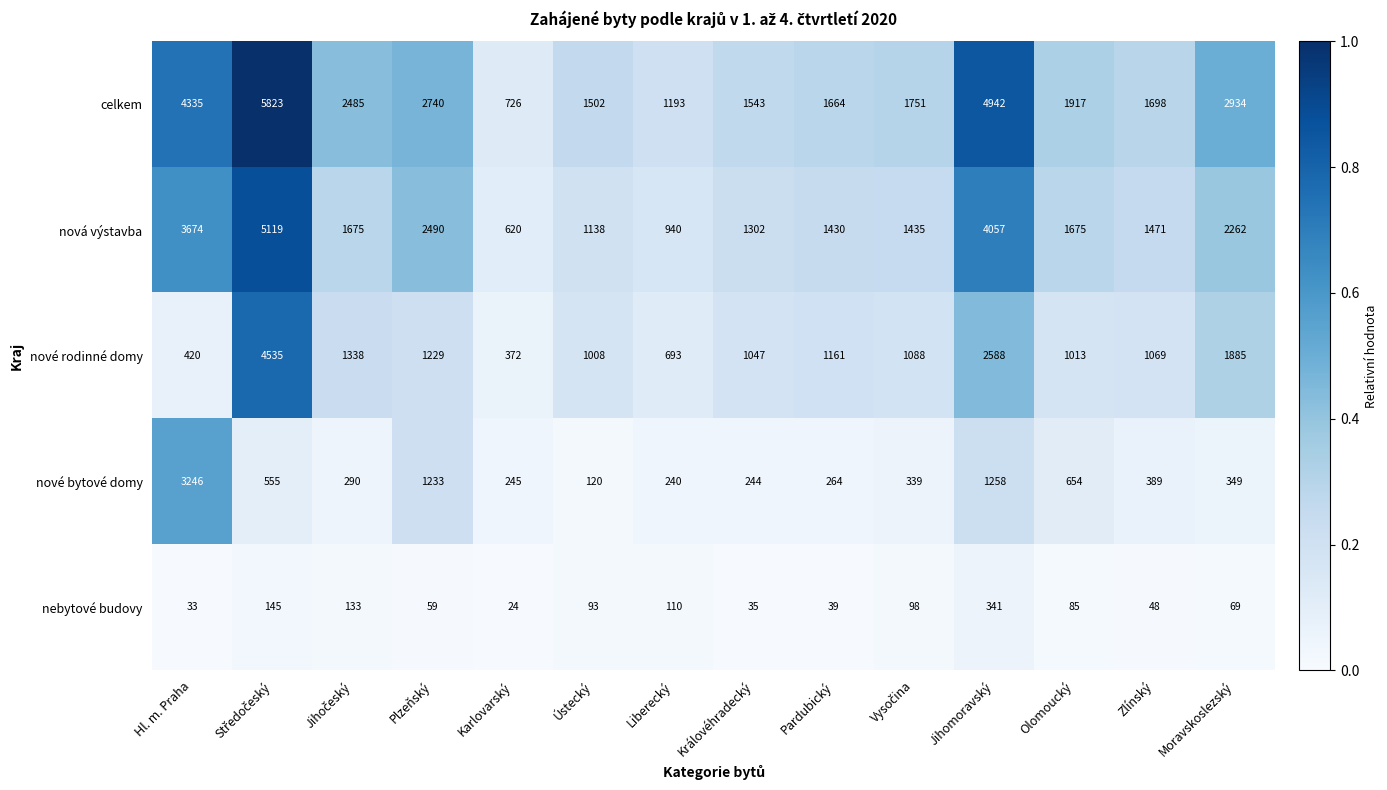

Which series has the largest total across all categories?

celkem